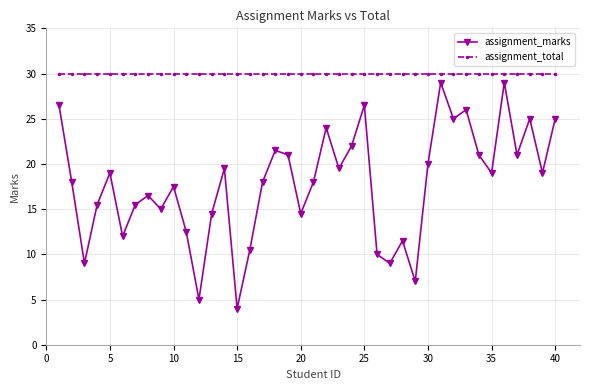

What is the value of the assignment_total point at the 22nd from the left?

30.0